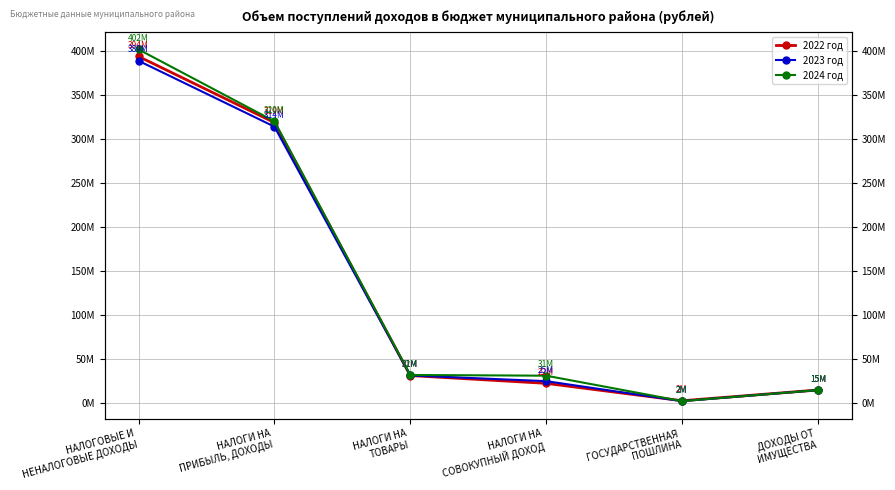

List the series in order of their peak value, highest first.

2024 год, 2022 год, 2023 год